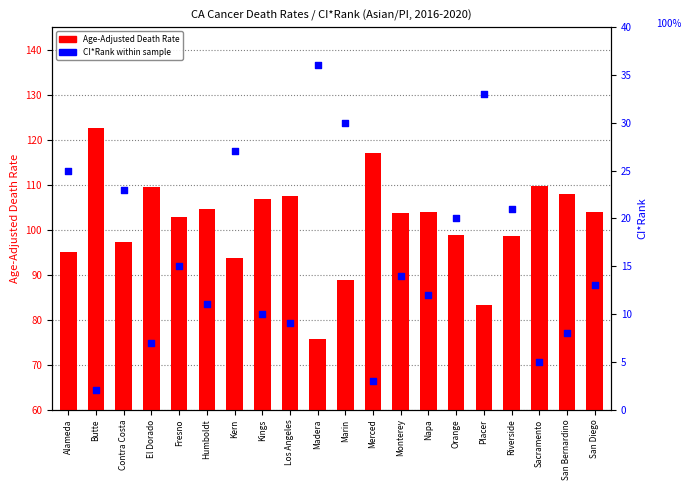

At how many categories does at least one series exceed 121?

1